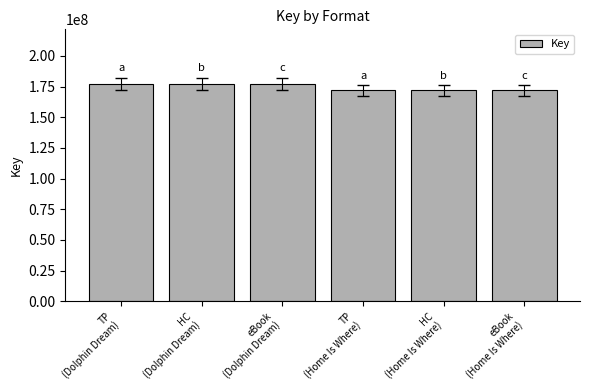

How many bars are there in total?

6